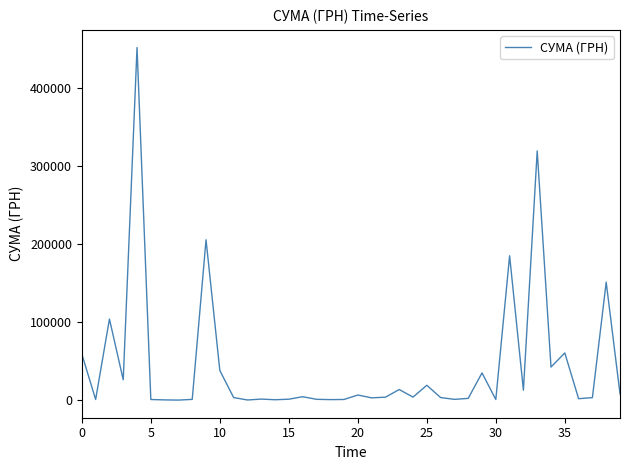

What is the maximum value shown in the chart?

452100.0